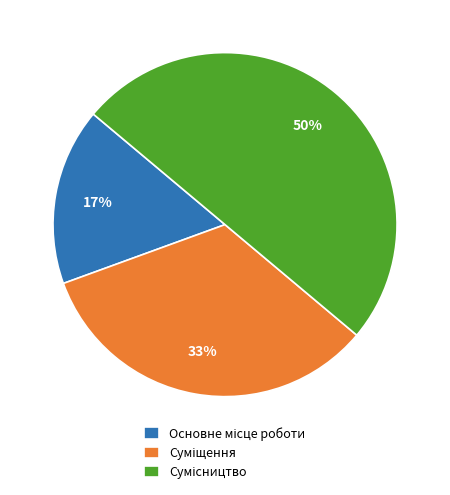

To the nearest percent, what is the difference between the largest and smallest slice percentages?

33%